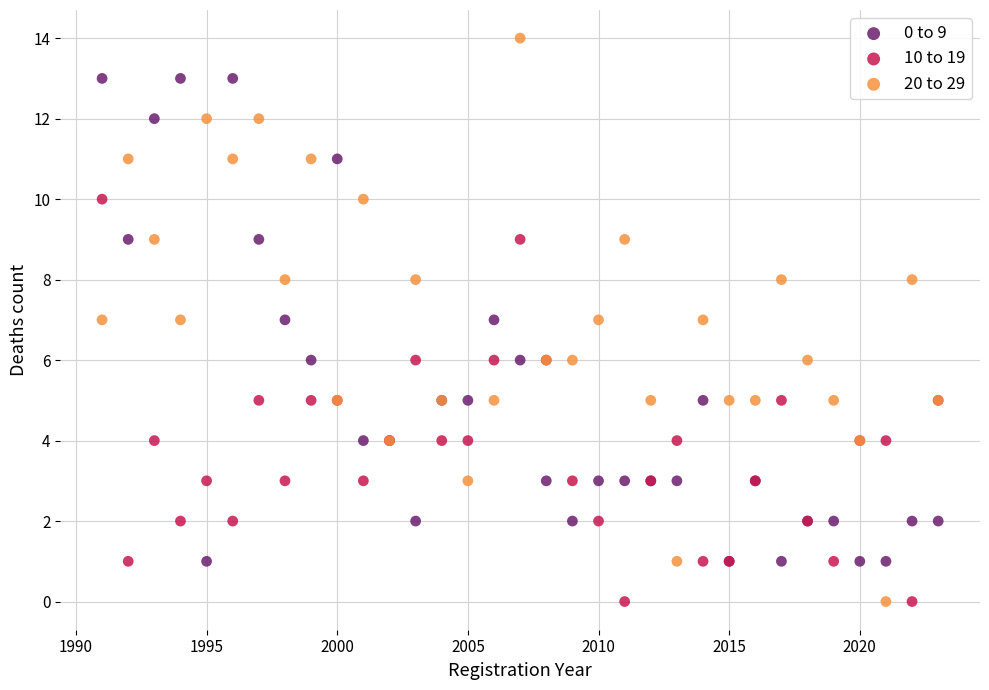

What are all the series names shown in the legend?

0 to 9, 10 to 19, 20 to 29